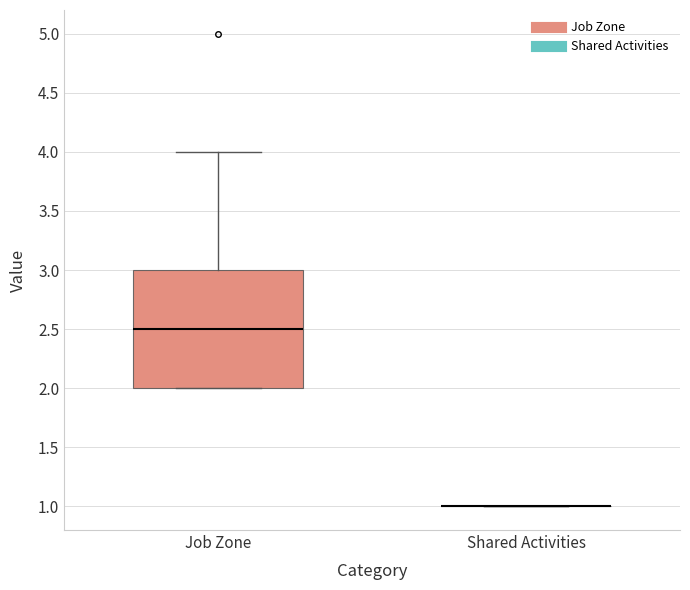

Which box is the tallest, from its lower edge to its upper edge?

Job Zone